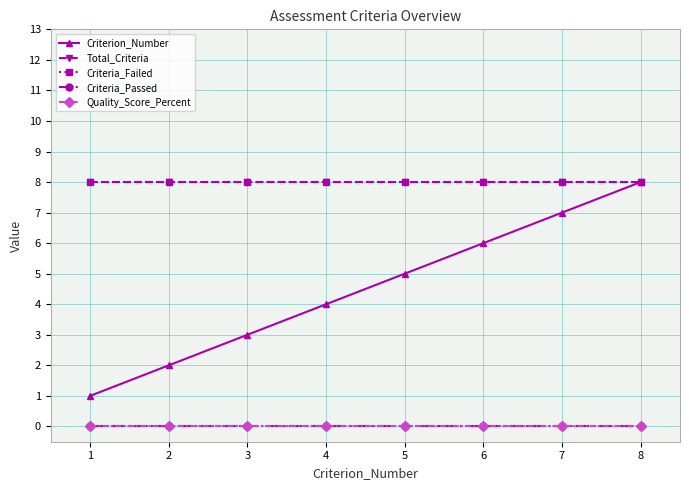

Does the chart have visible grid lines?

Yes